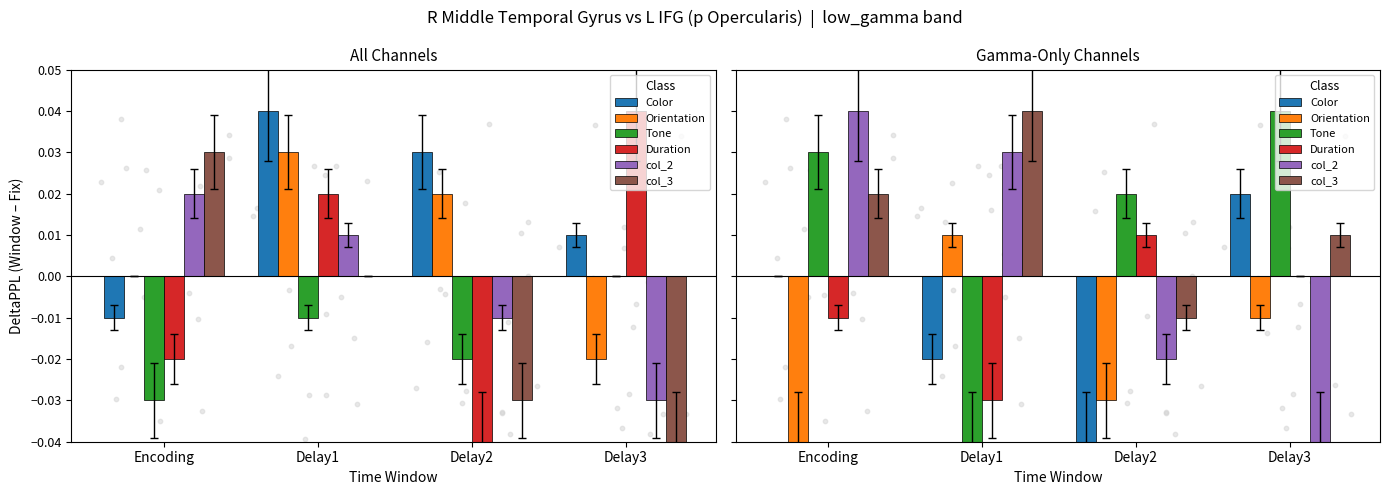

Which series contains the lowest Y value?

Color